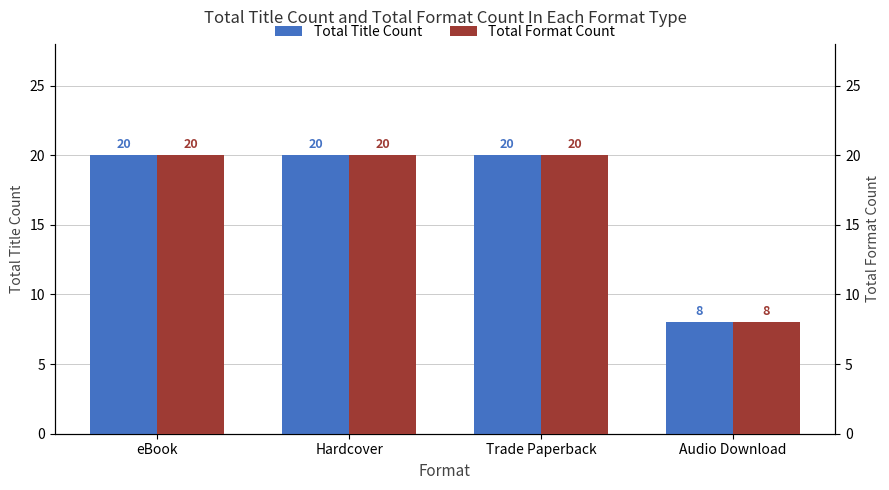

Which series has the largest range (max minus min)?

Total Title Count